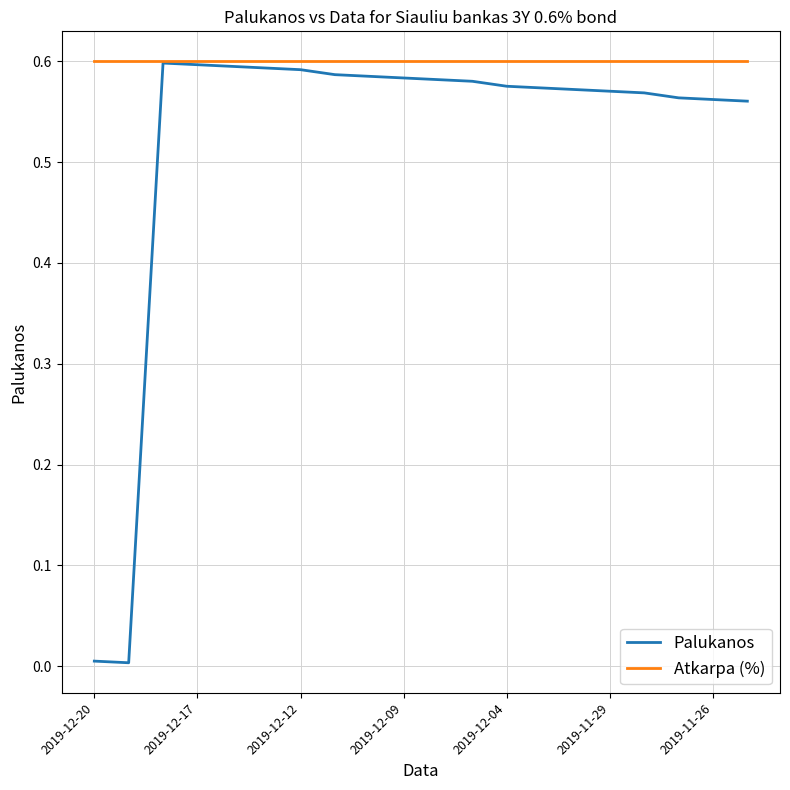

Which series has the largest total across all categories?

Atkarpa (%)